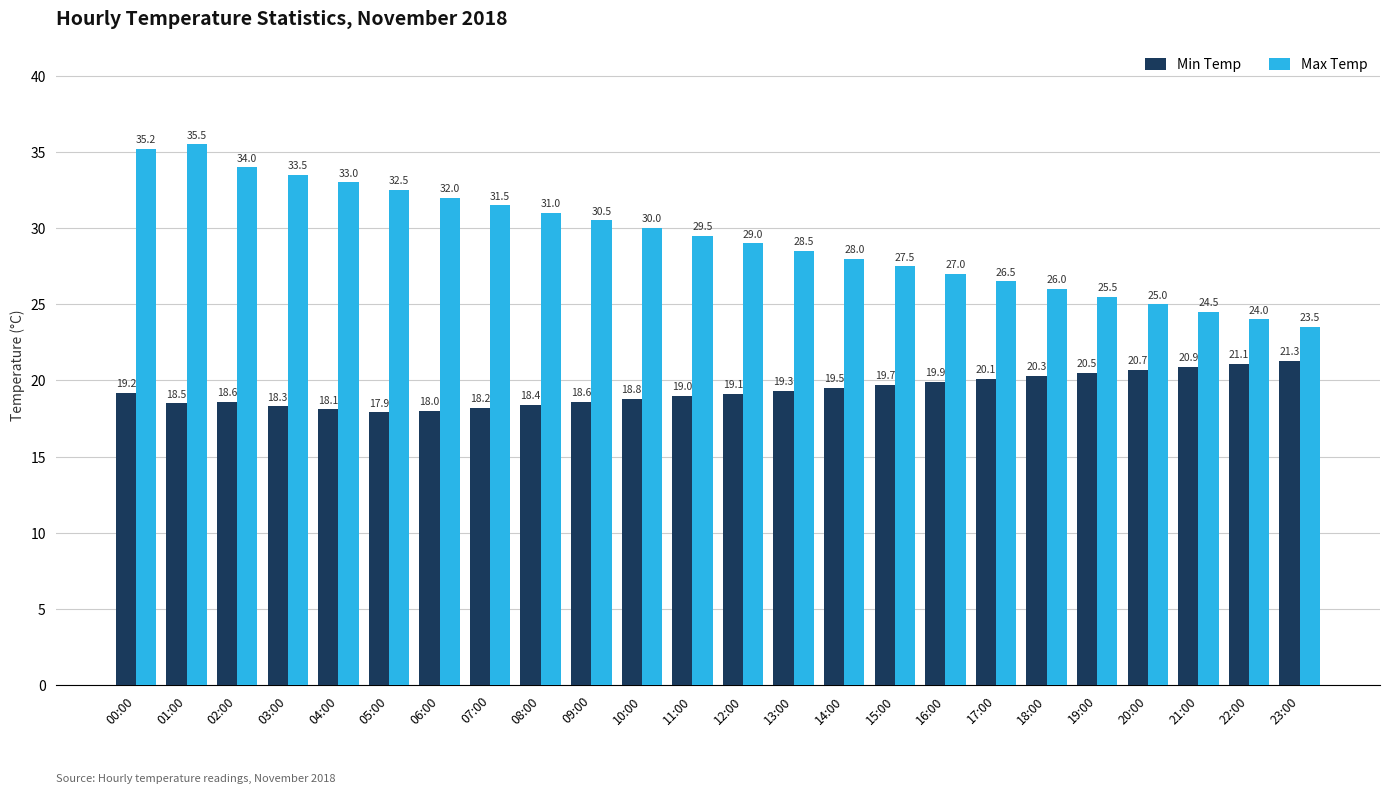

Are the bars grouped side by side (vs. stacked)?

Yes